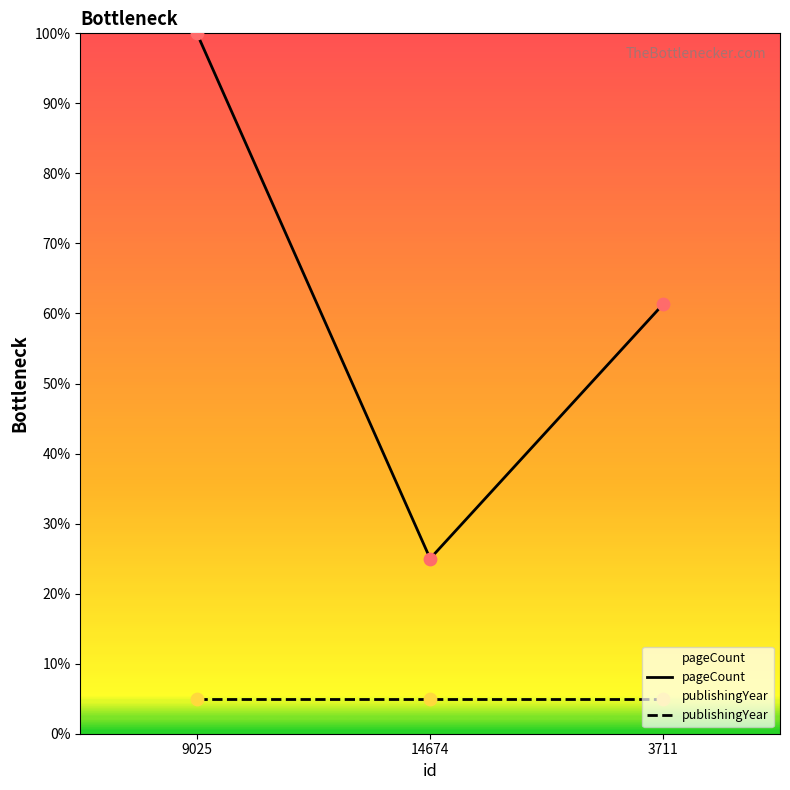

Which has a higher value, 9025 or 14674?

9025